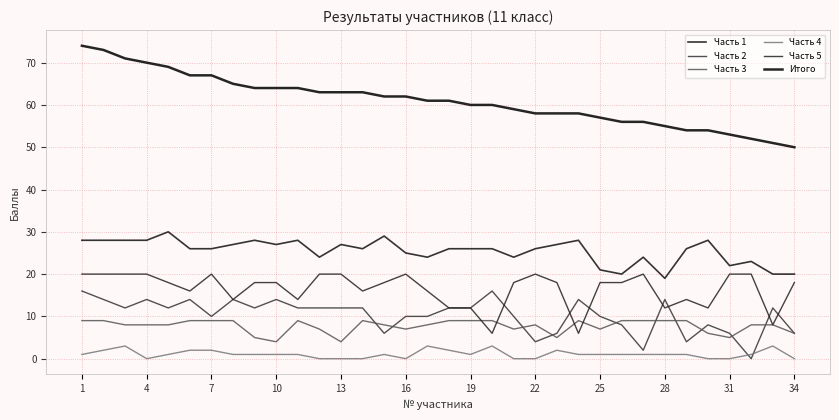

True or false: Итого and Часть 5 cross at least once.

False